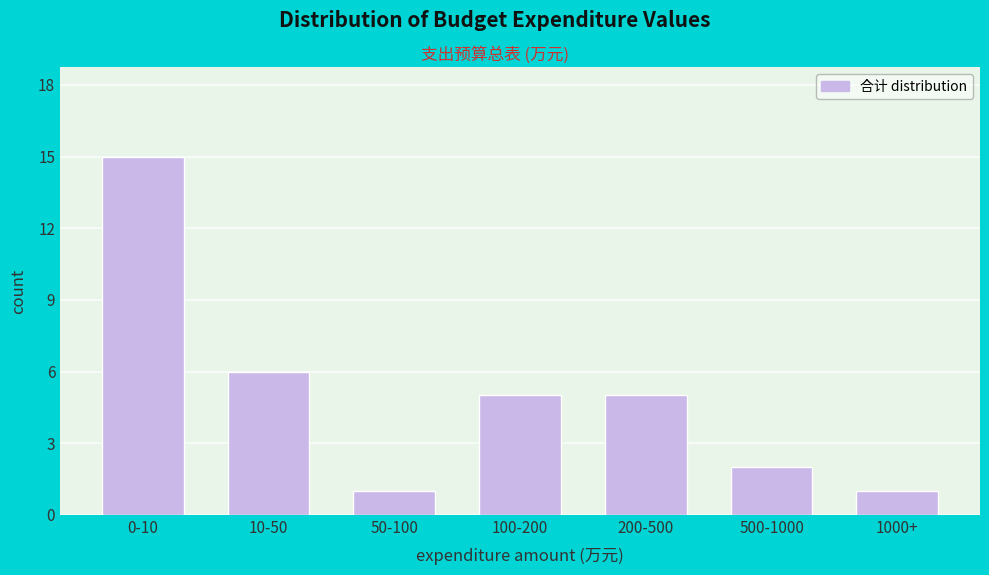

Reading left to right, list all the values displayed in this chart.

0-10=15	10-50=6	50-100=1	100-200=5	200-500=5	500-1000=2	1000+=1